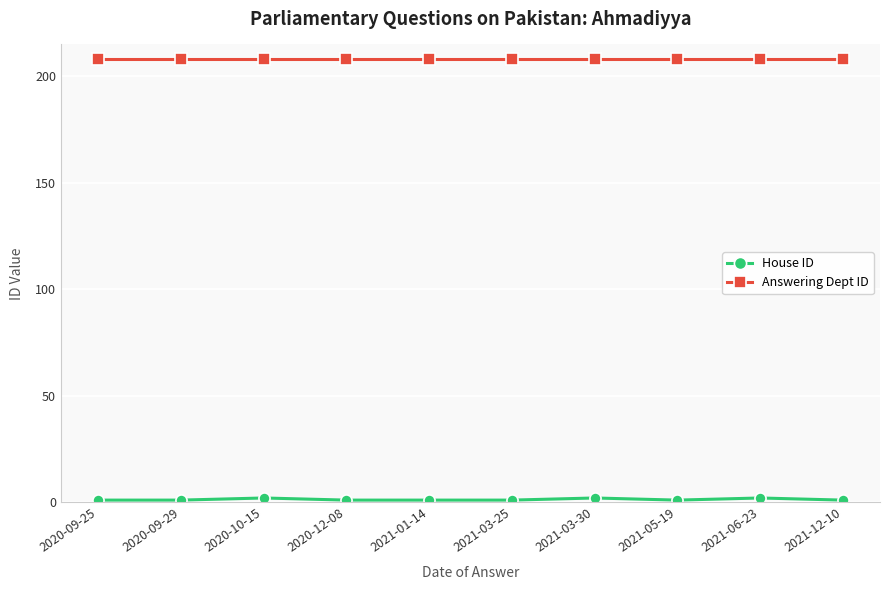

What is the total value across all series at 2020-12-08?

209